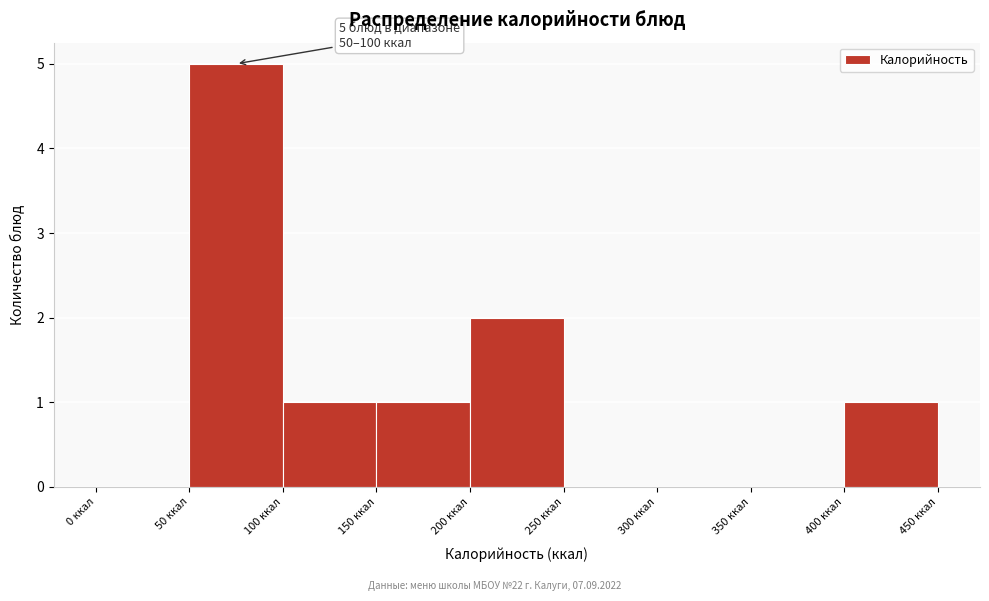

Which range on the x-axis has the tallest bar?

50 to 100